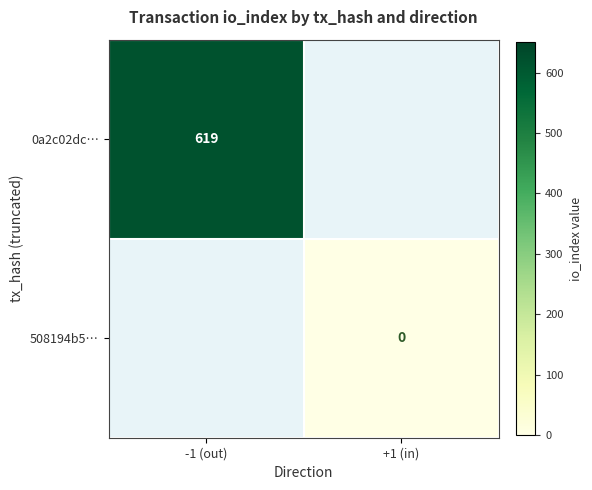

Is it true that 0a2c02dc… equals 914 at -1 (out)?

False